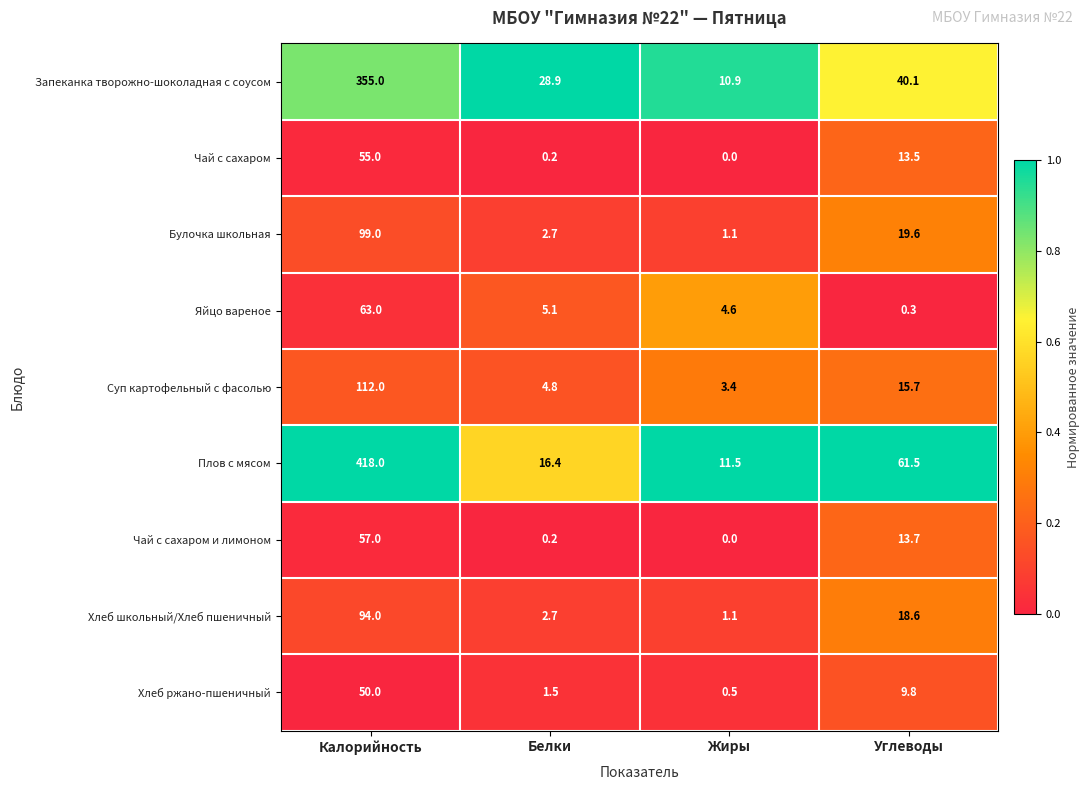

Which series changed the most between Калорийность and Белки?

Плов с мясом